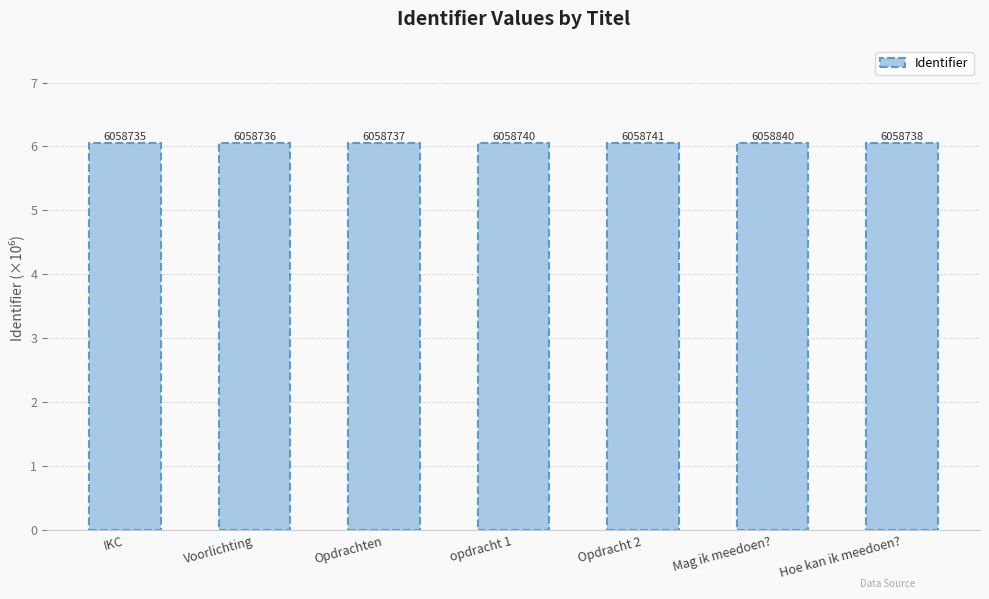

Rank the categories by value from highest to lowest.

Mag ik meedoen?, Opdracht 2, opdracht 1, Hoe kan ik meedoen?, Opdrachten, Voorlichting, IKC